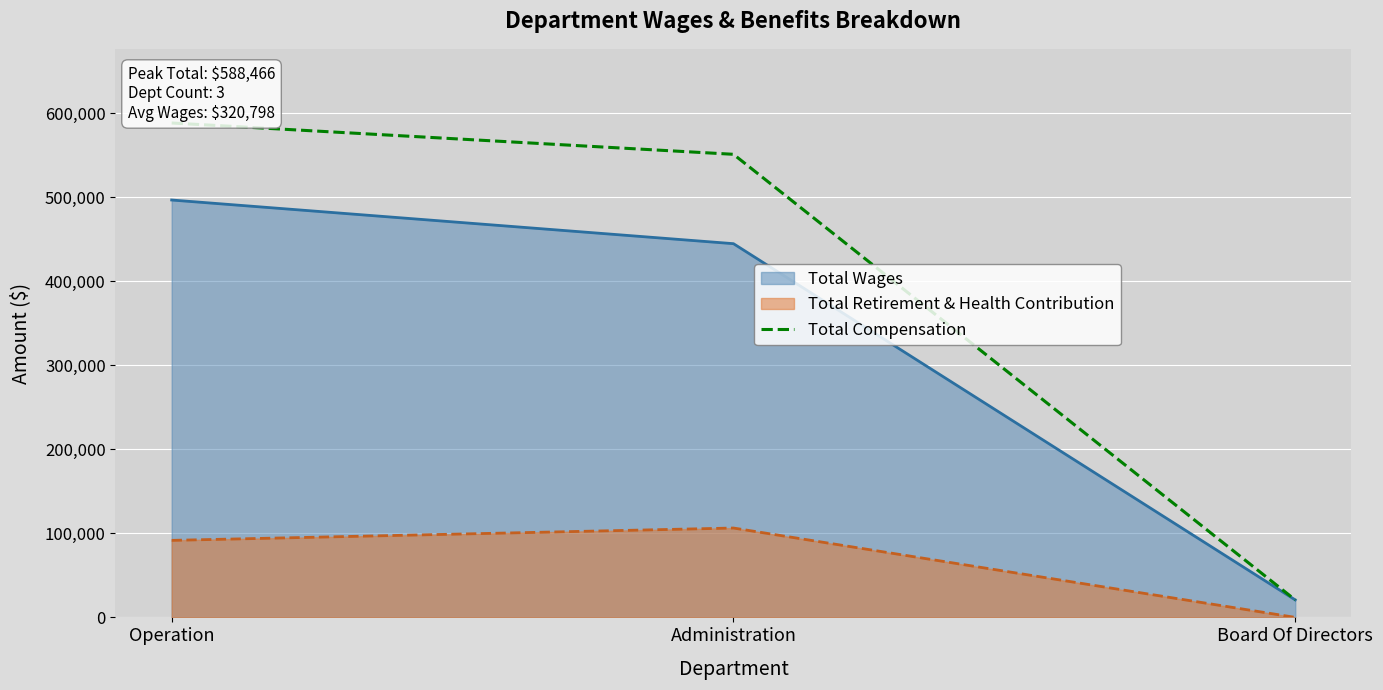

What is the minimum value shown in the chart?

0